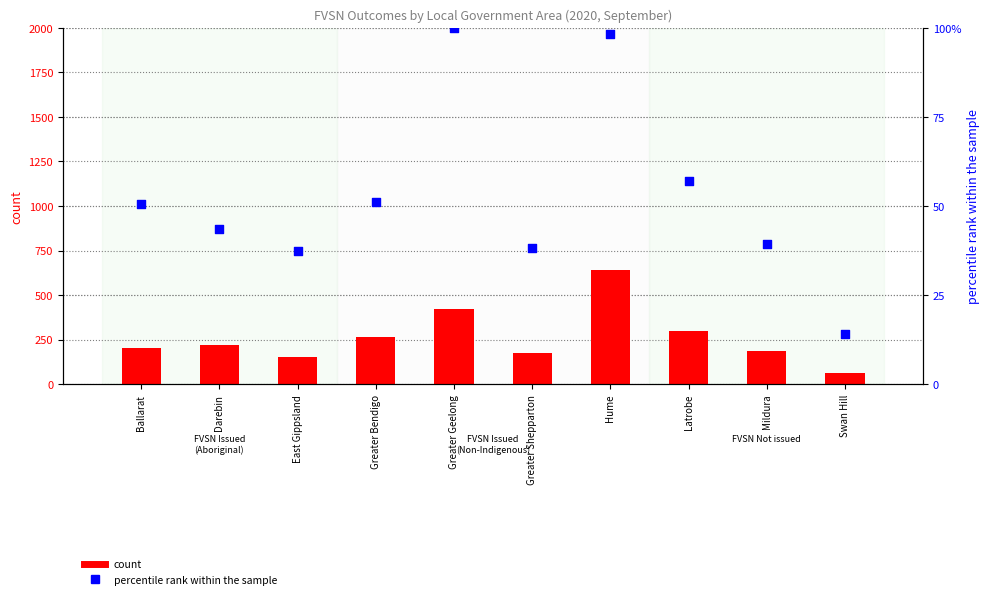

Which series has the largest Y range (max minus min)?

count